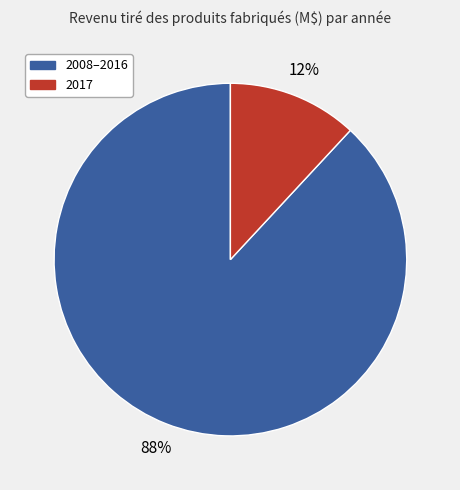

To the nearest percent, what is the average slice percentage?

50%